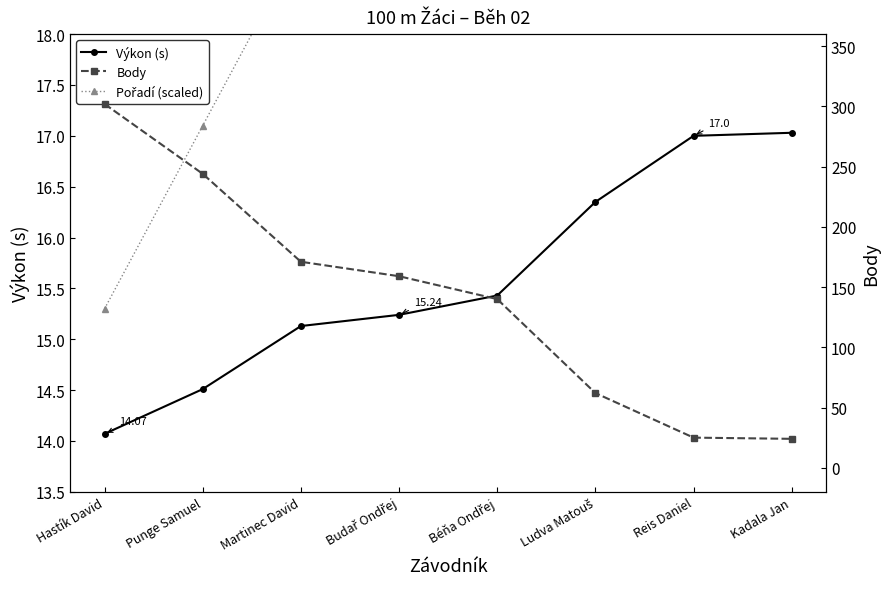

Is it true that Body equals 105.7 at Budař Ondřej?

False